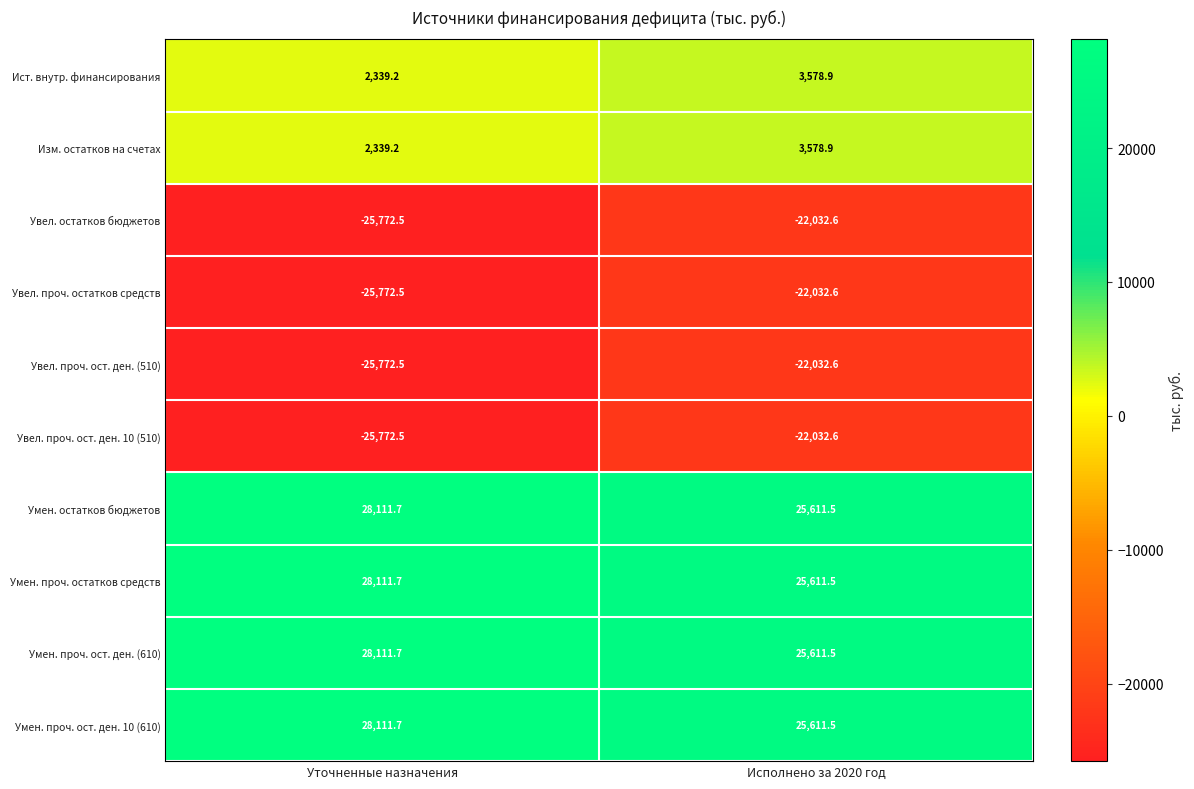

Where is Умен. проч. остатков средств nearest to the value 26861?

Исполнено за 2020 год